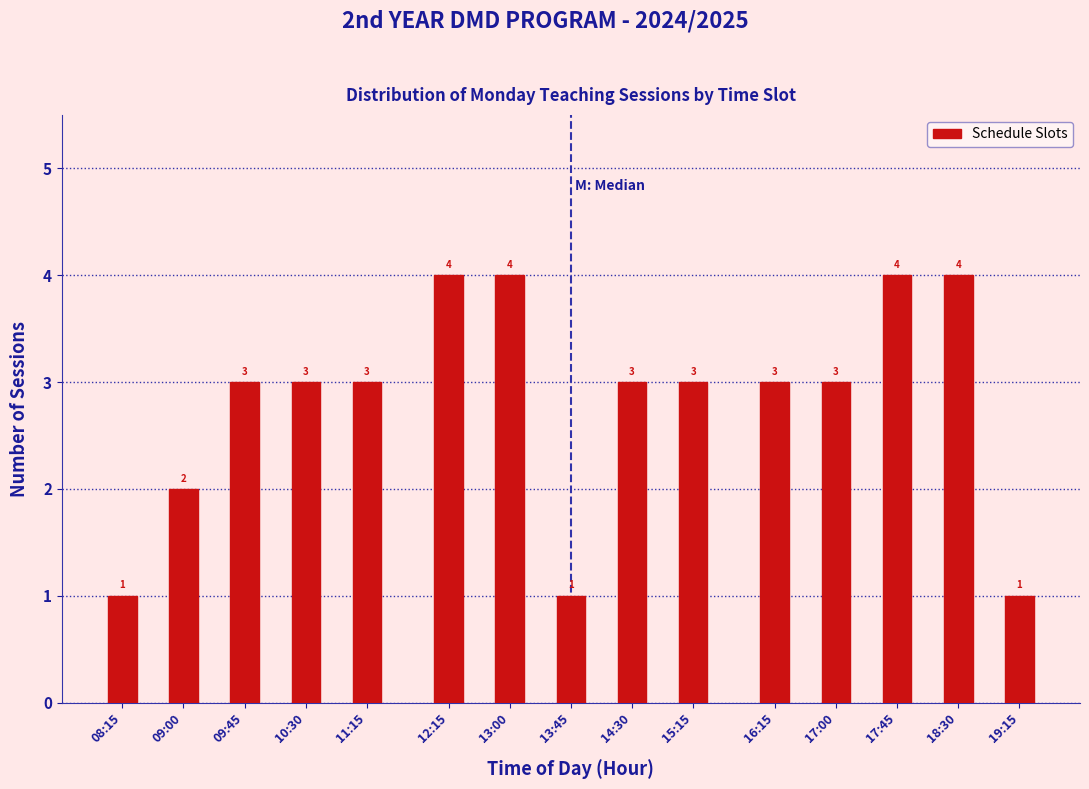

Reading left to right, transcribe all the data shown in this chart.

08:15=1	09:00=2	09:45=3	10:30=3	11:15=3	12:15=4	13:00=4	13:45=1	14:30=3	15:15=3	16:15=3	17:00=3	17:45=4	18:30=4	19:15=1